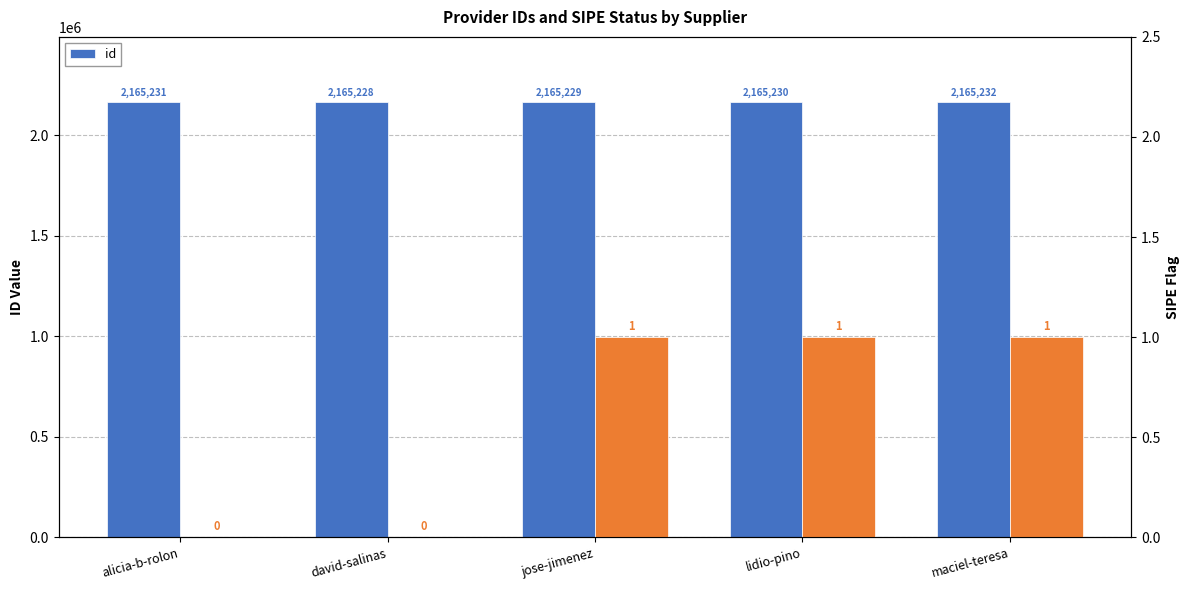

What is the label of the 2nd bar from the left?

david-salinas